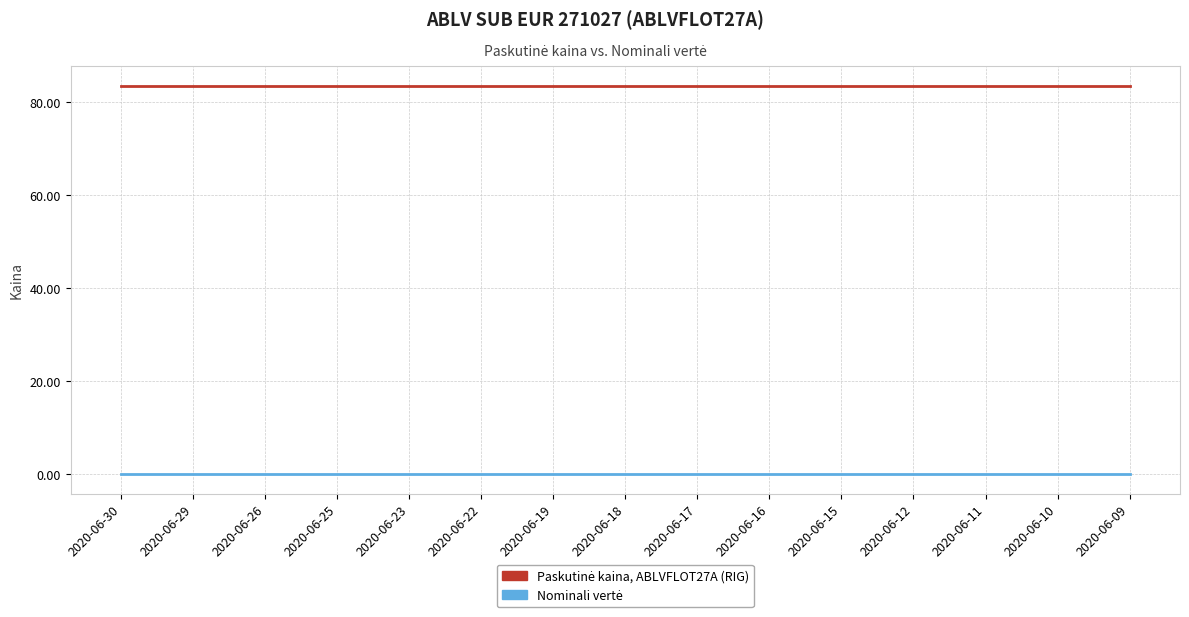

What is the maximum value shown in the chart?

83.6